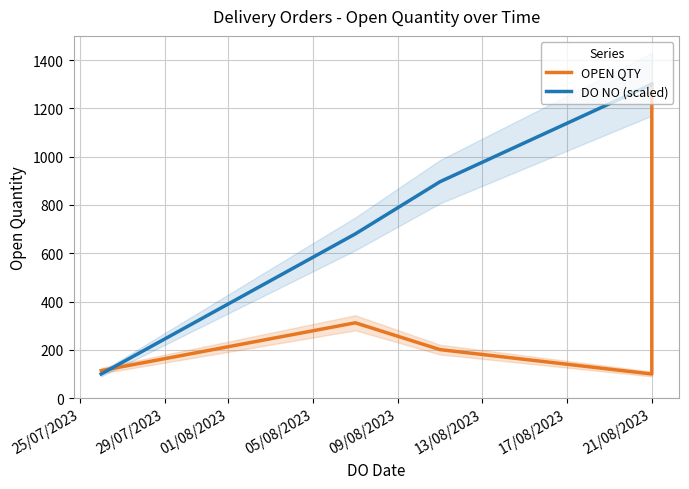

Is this an area chart (filled region under the line)?

No